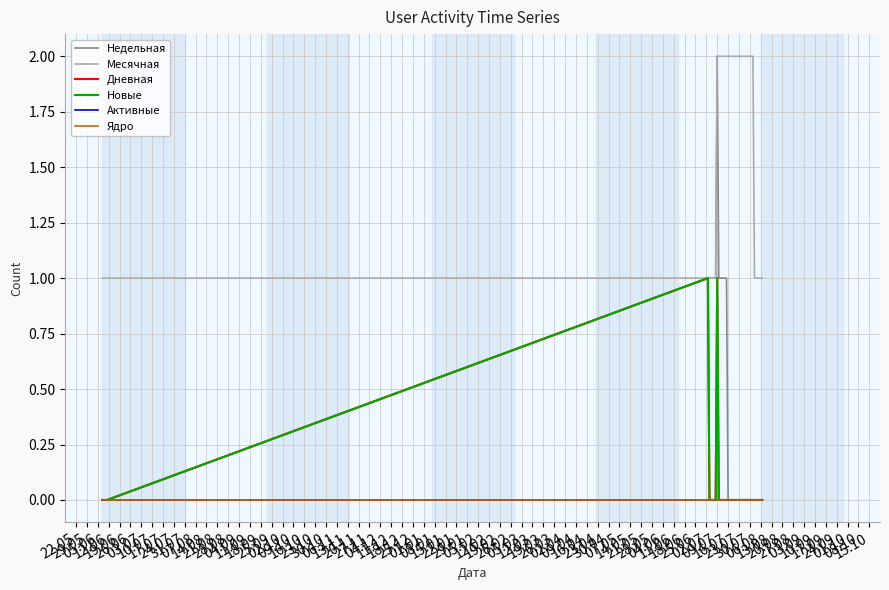

Does the chart display data point markers on the line(s)?

No